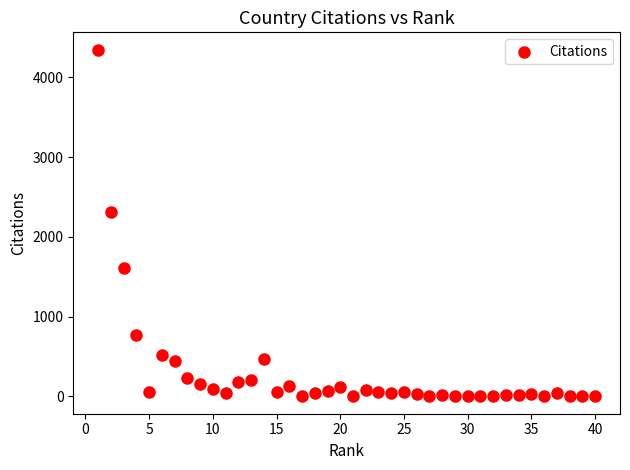

What is the range of Y values (max minus min)?

4348